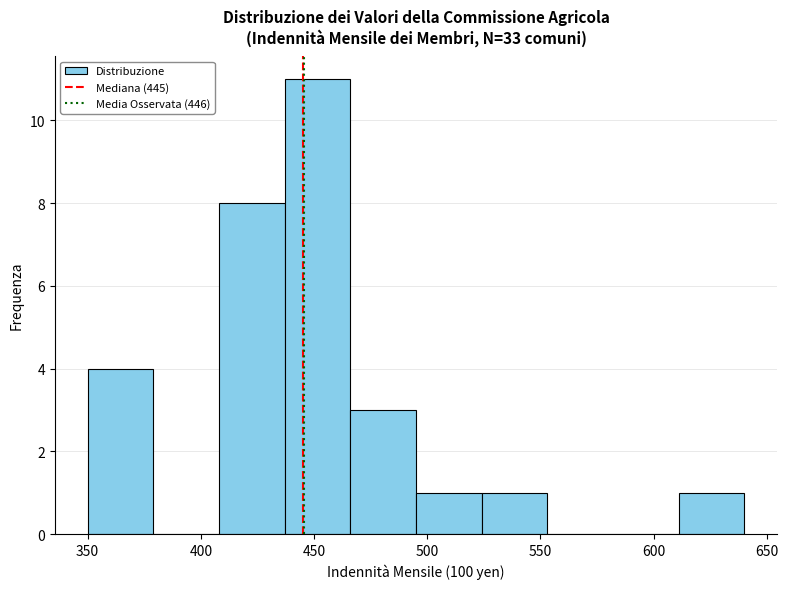

Which range on the x-axis has the tallest bar?

437 to 466